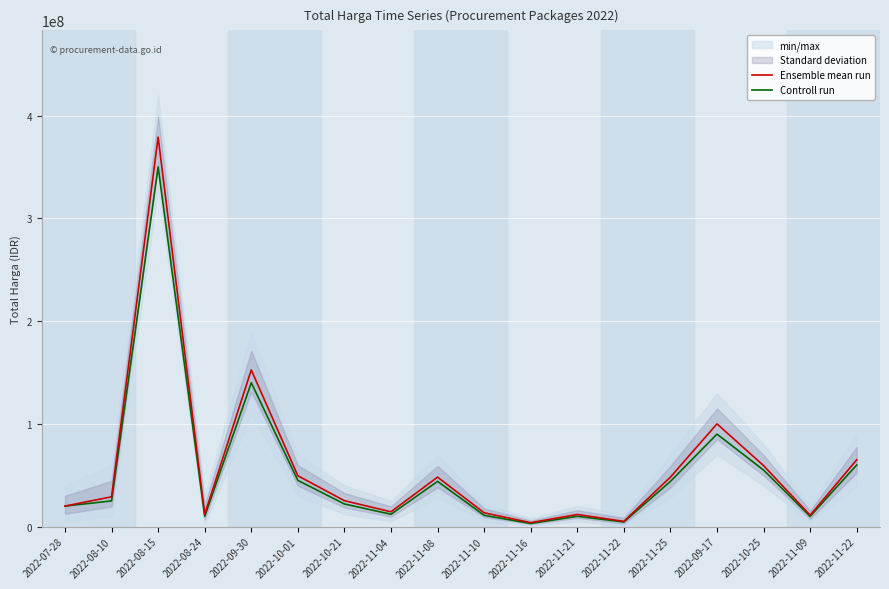

Reading left to right, transcribe all the data shown in this chart.

Ensemble mean run: 19950000	29000000	379075000	12000000	152477000	49478000	25200000	14400000	48140000	13442000	3825000	11800000	5093000	48140000	100000000	59375000	11100000	65000000
Controll run: 19950000	25000000	350000000	10000000	140000000	45000000	22000000	12000000	44000000	11000000	3000000	10000000	4500000	44000000	90000000	55000000	10000000	60000000